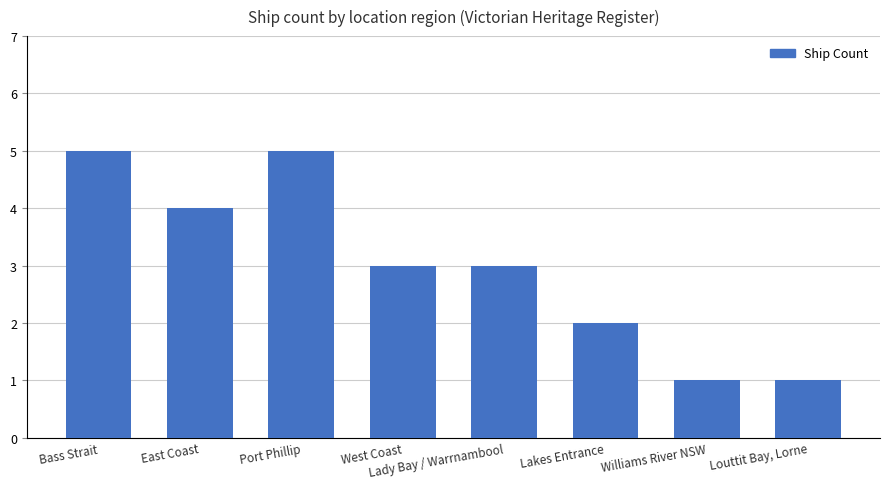

What is the difference between the values at Lady Bay / Warrnambool and Bass Strait?

2